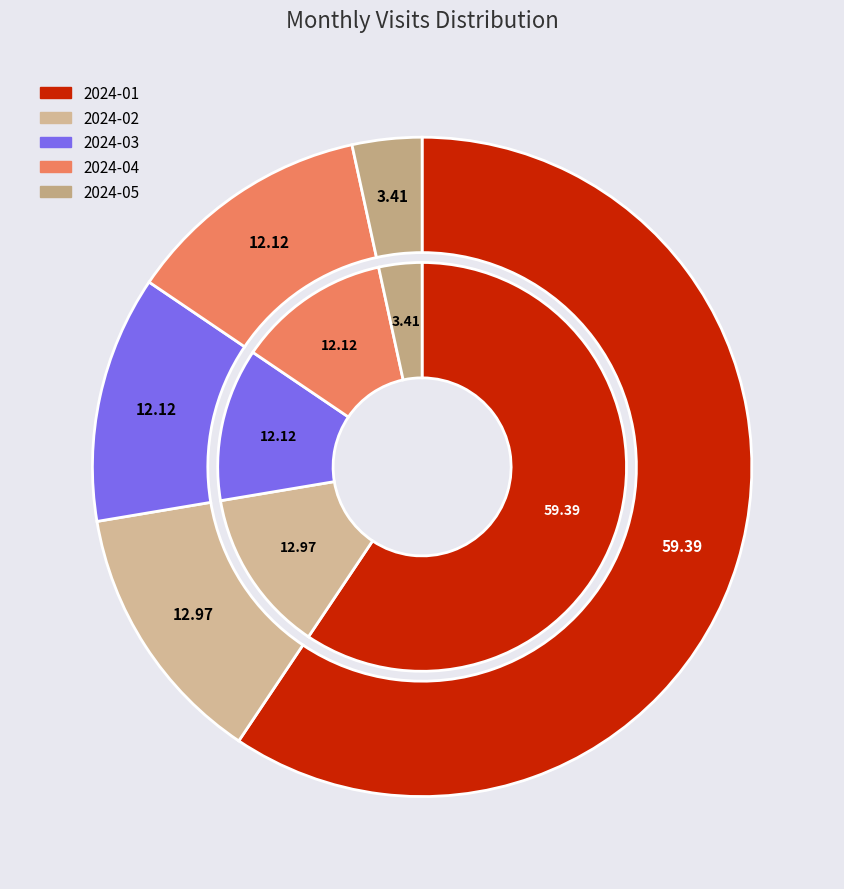

Count the number of slices in the pie.

5